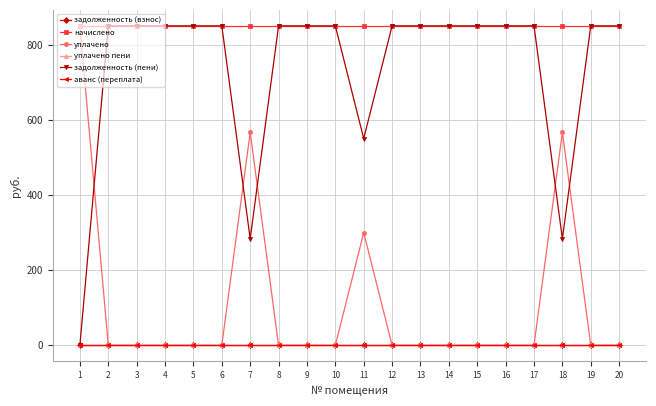

The аванс (переплата) series shows 0.0 at 10. True or false?

True